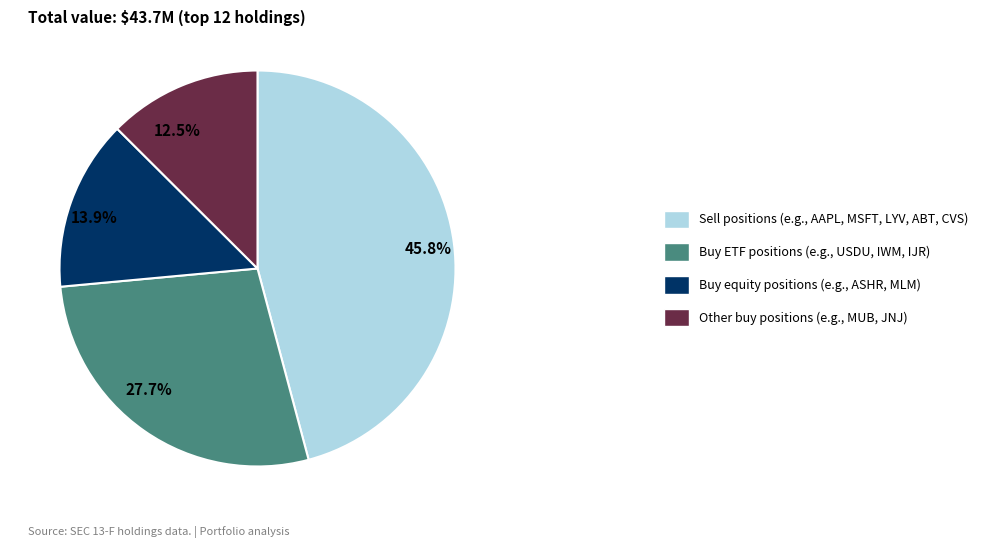

Between 27.7% and 45.8%, which is larger?

45.8%